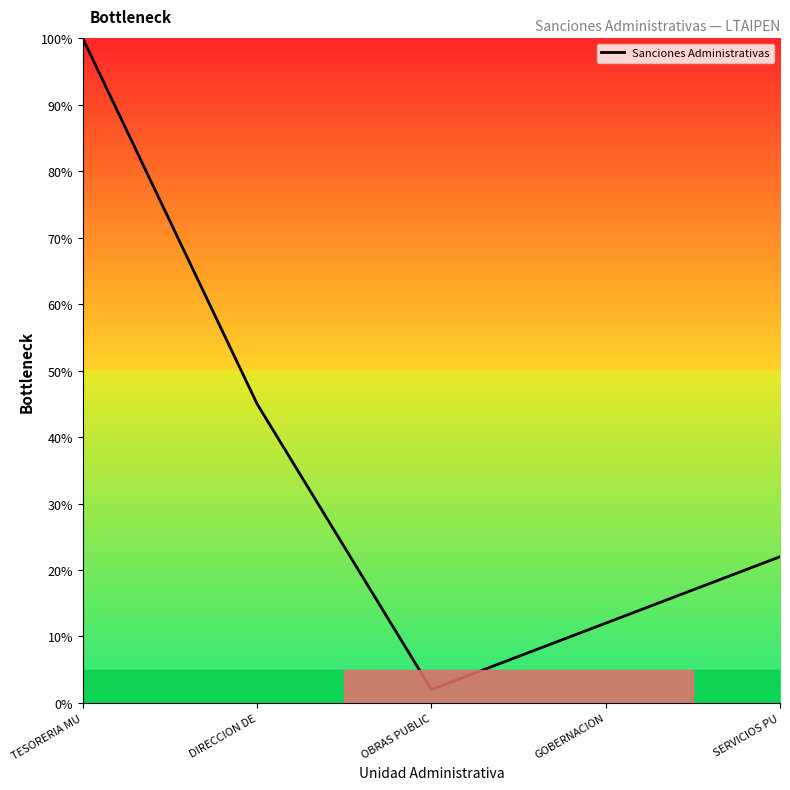

Reading left to right, transcribe all the data shown in this chart.

TESORERIA MU=100.0	DIRECCION DE=45.0	OBRAS PUBLIC=2.0	GOBERNACION=12.0	SERVICIOS PU=22.0